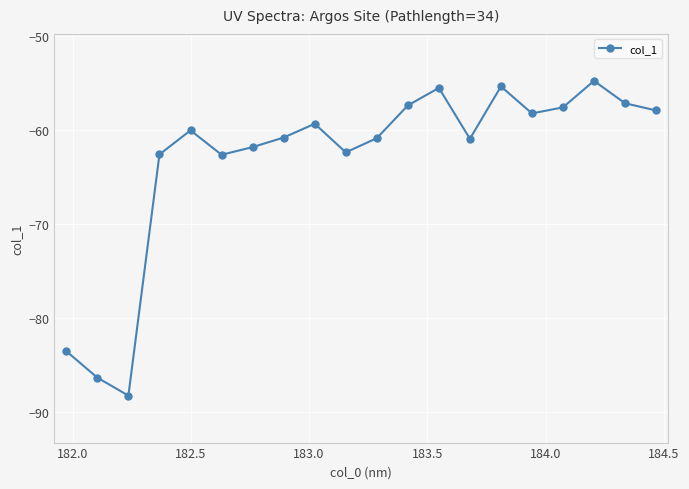

What is the value of the col_1 point at the 12th from the left?

-57.4